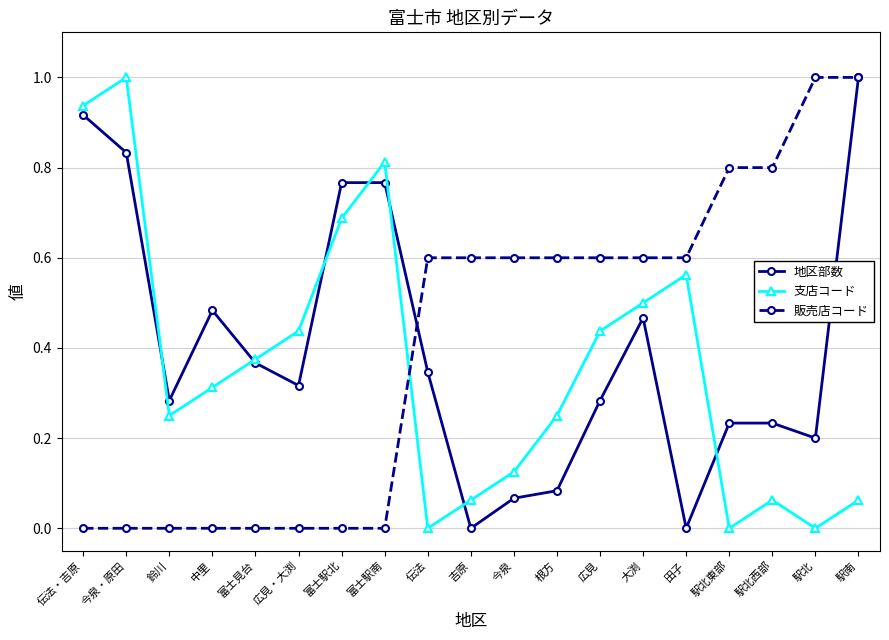

Which series changed the most between 富士駅南 and 大渕?

販売店コード